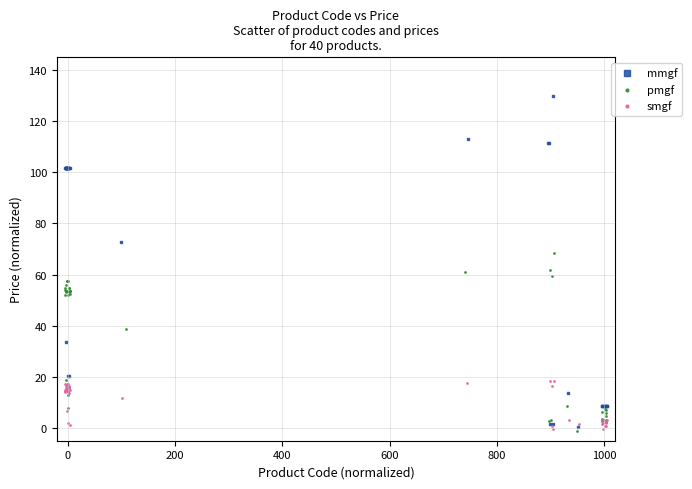

What are all the series names shown in the legend?

mmgf, pmgf, smgf